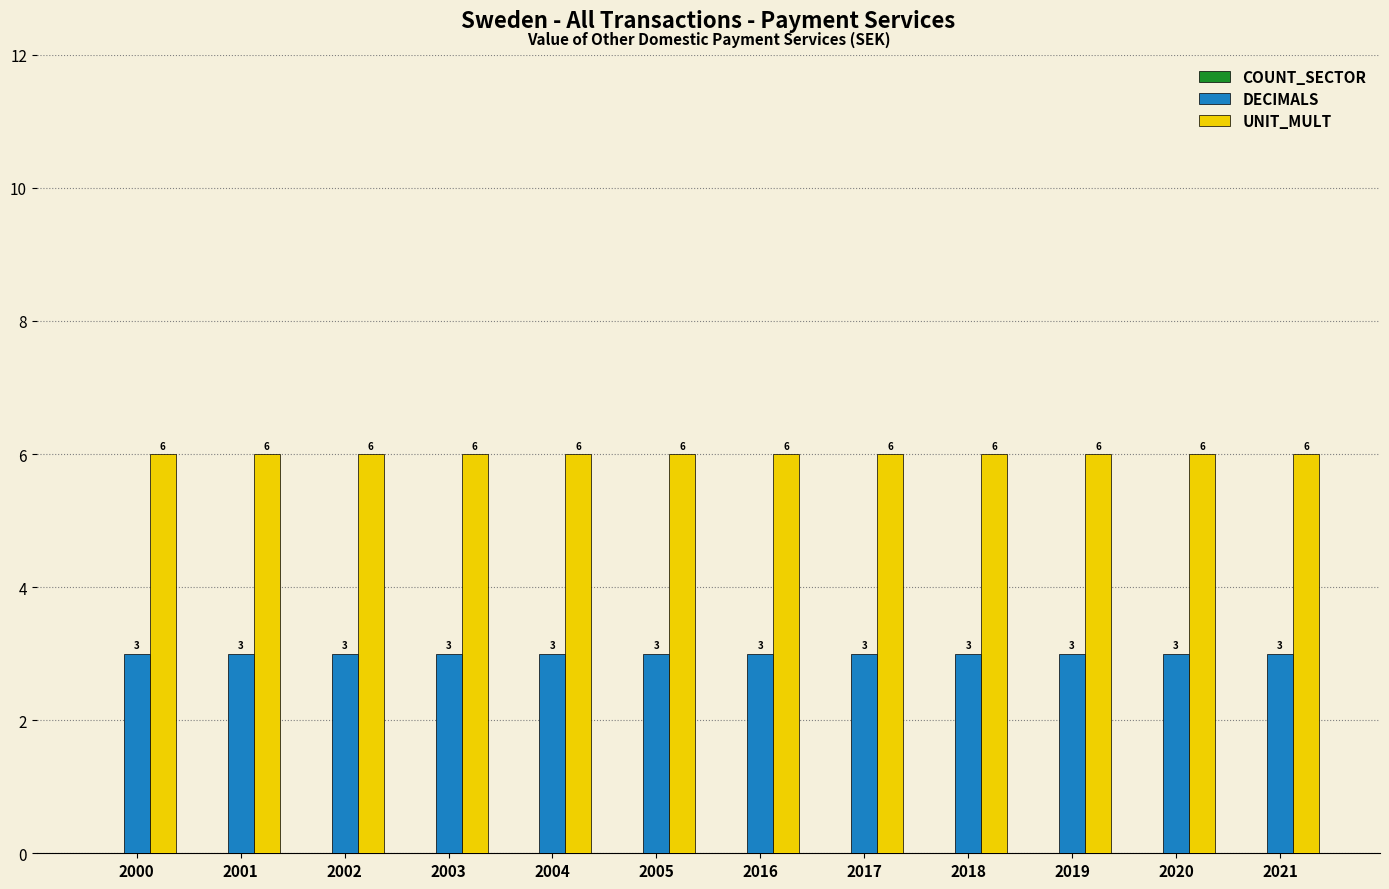

What value does the DECIMALS series have at 2002?

3